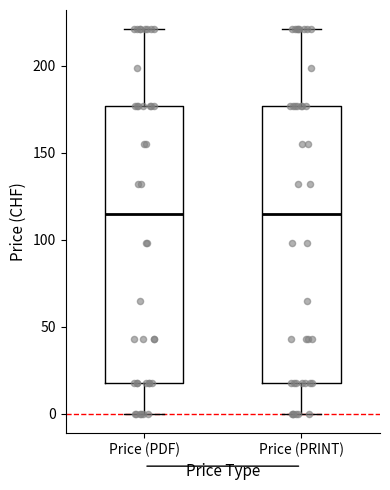

Reading left to right, transcribe this box plot: for each box, give where its median line is, the range the box spans, and where its two whiskers end, as read against the y-axis. The values are not printed on the chart, so give them approximately, as read against the axis.

Price (PDF): median 115, box 20 to 175, whiskers 0 to 220
Price (PRINT): median 115, box 20 to 175, whiskers 0 to 220